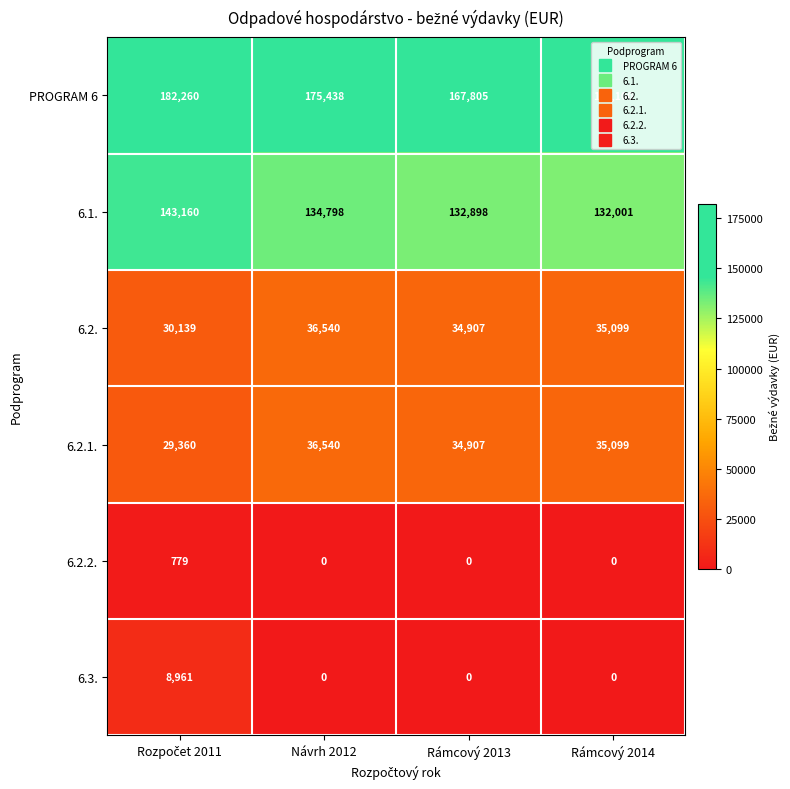

What is the sum of the PROGRAM 6 values at Rámcový 2014 and Návrh 2012?

342538